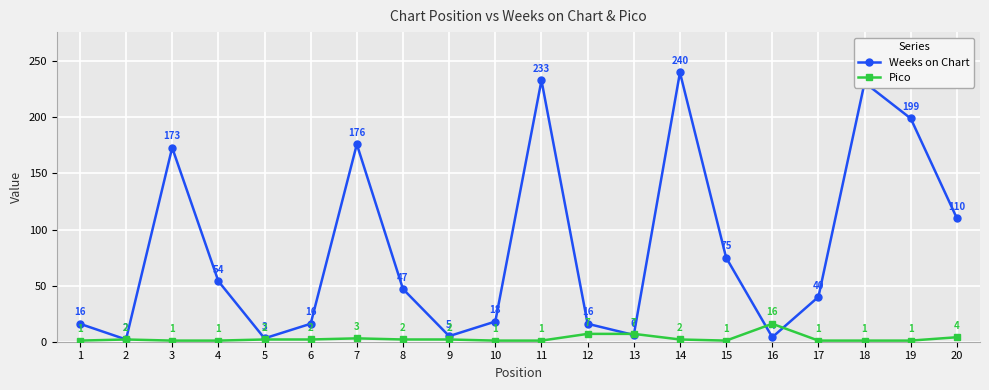

Count the number of data series in this chart.

2